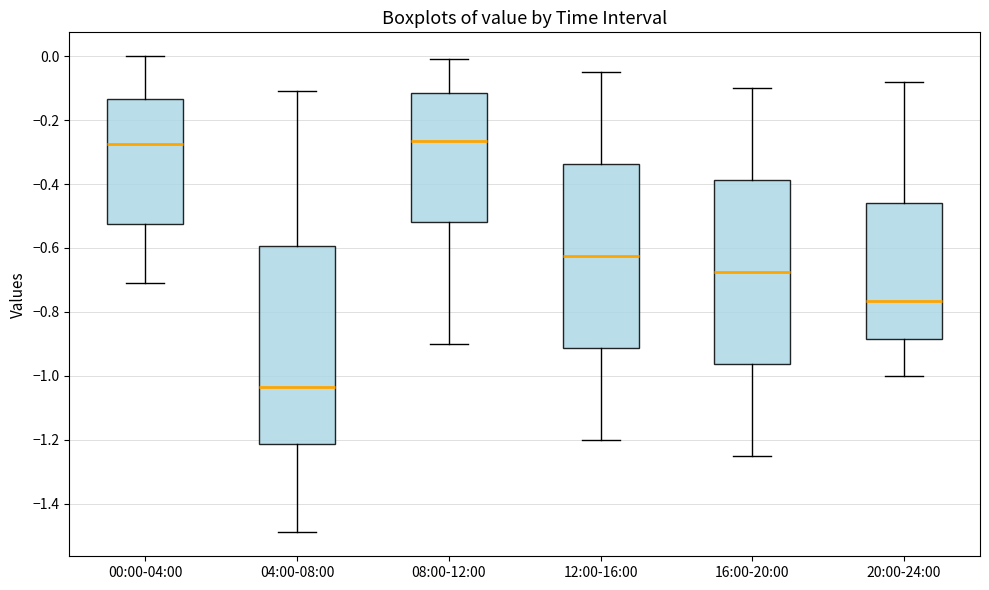

Which box is the tallest, from its lower edge to its upper edge?

04:00-08:00